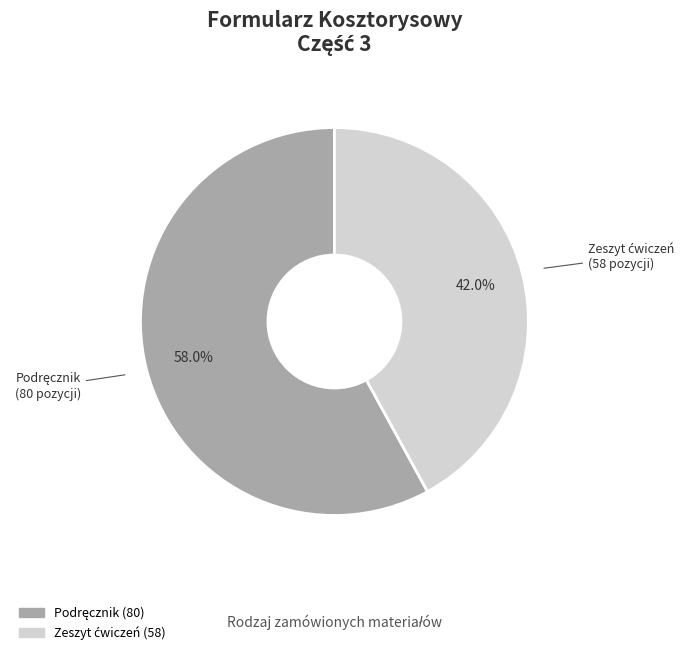

Does any single category account for the majority?

Yes